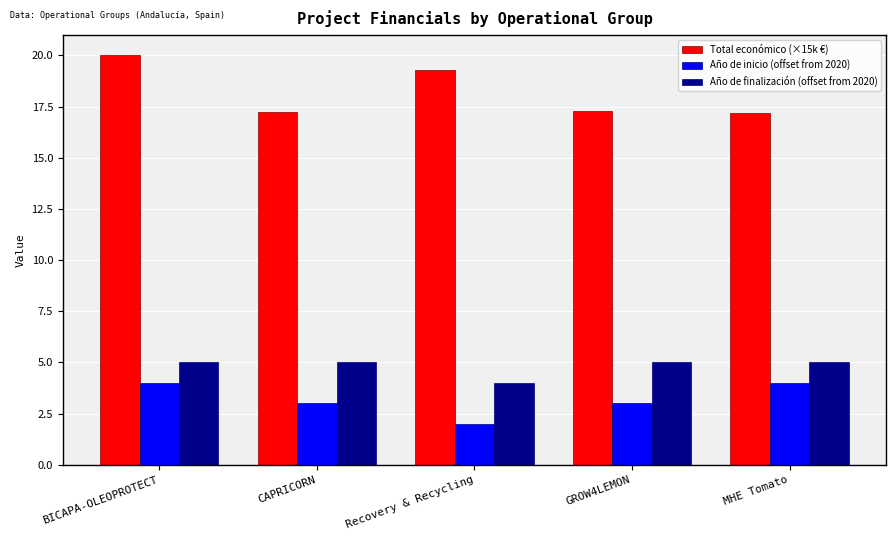

Which series changed the most between CAPRICORN and Recovery & Recycling?

Total económico (×15k €)